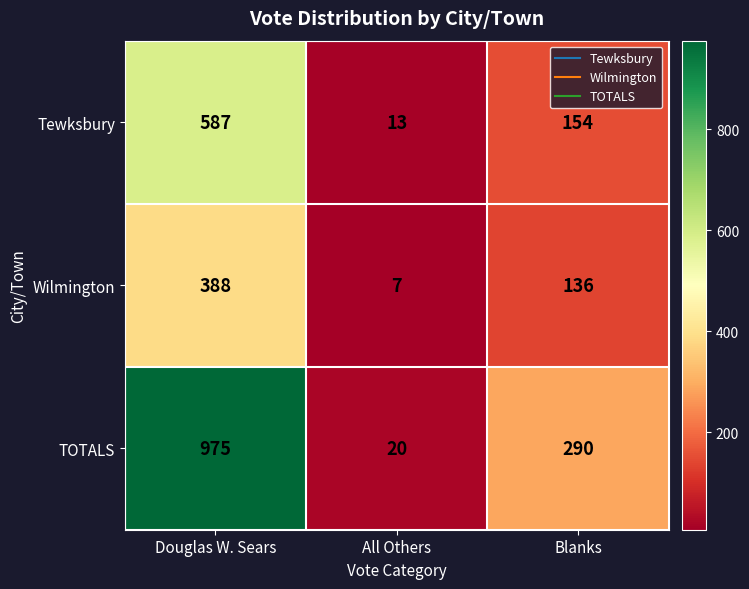

Reading left to right, list all the values displayed in this chart.

Tewksbury: 587	13	154
Wilmington: 388	7	136
TOTALS: 975	20	290